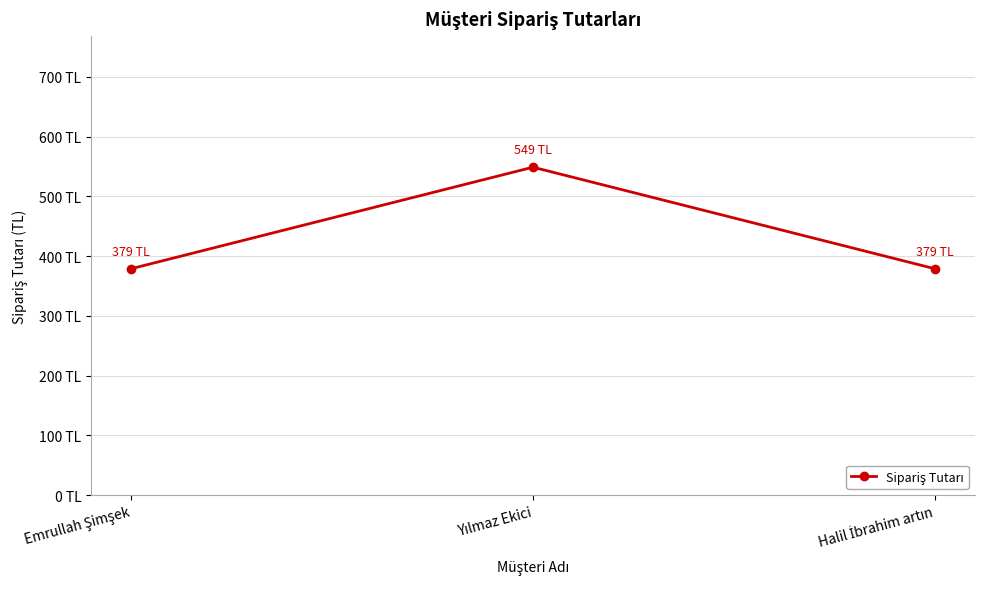

Reading right to left, list all the values displayed in this chart.

379	549	379